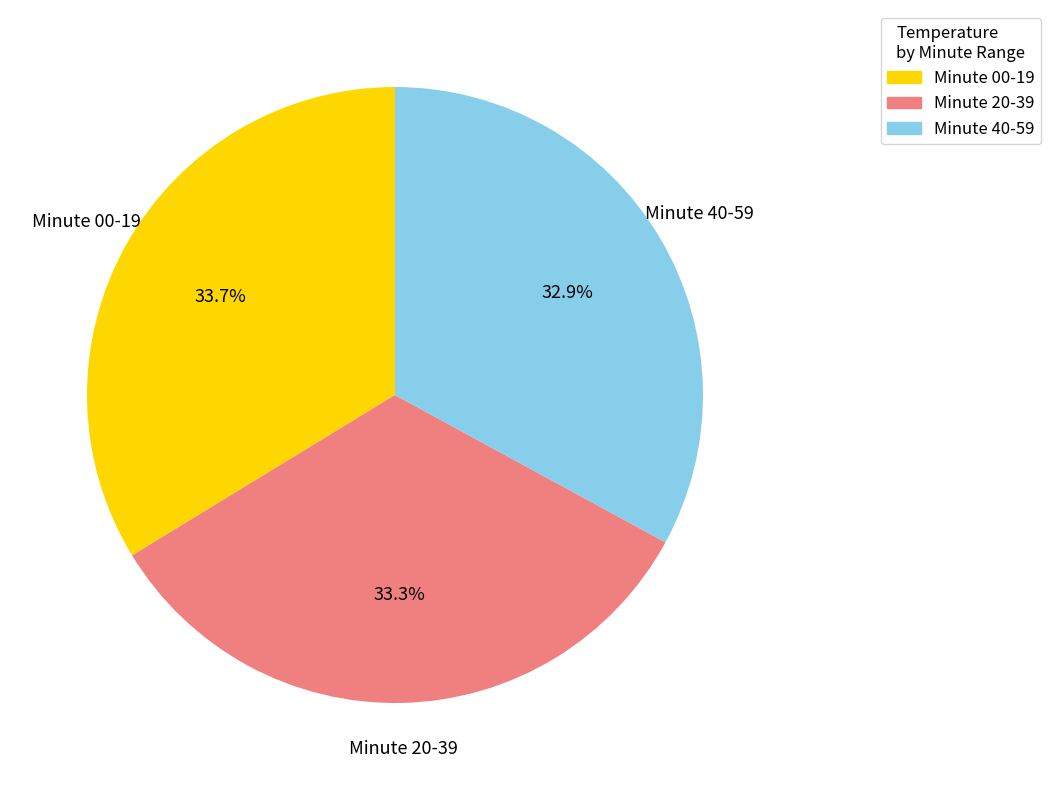

What portion of the pie excludes Minute 20-39?

66.7%